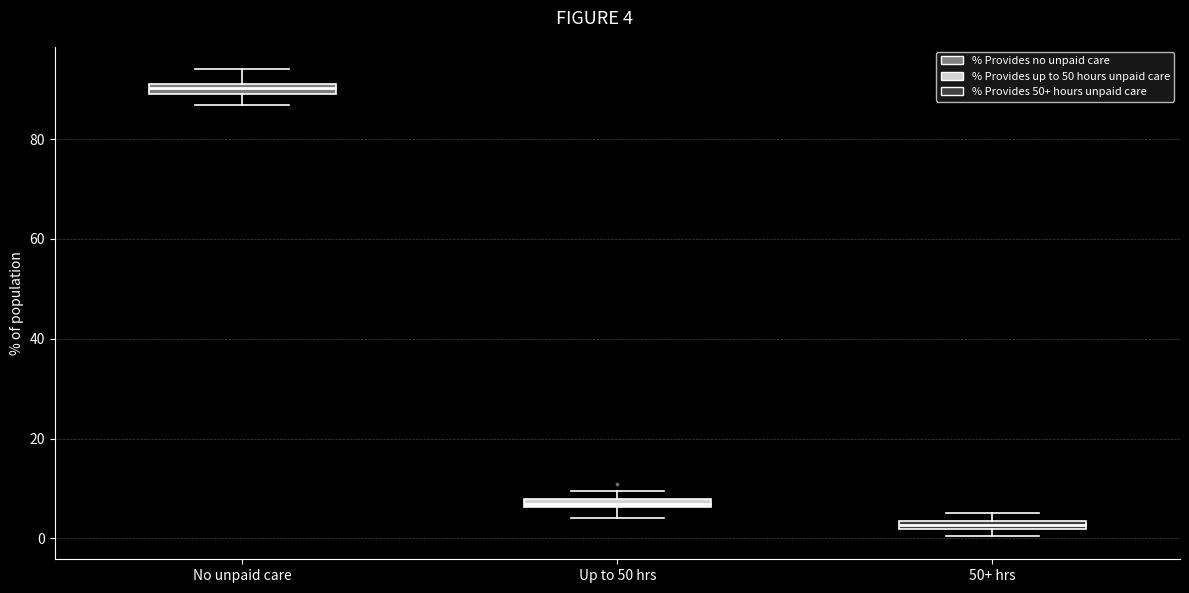

Which box's median line is the lowest?

50+ hrs